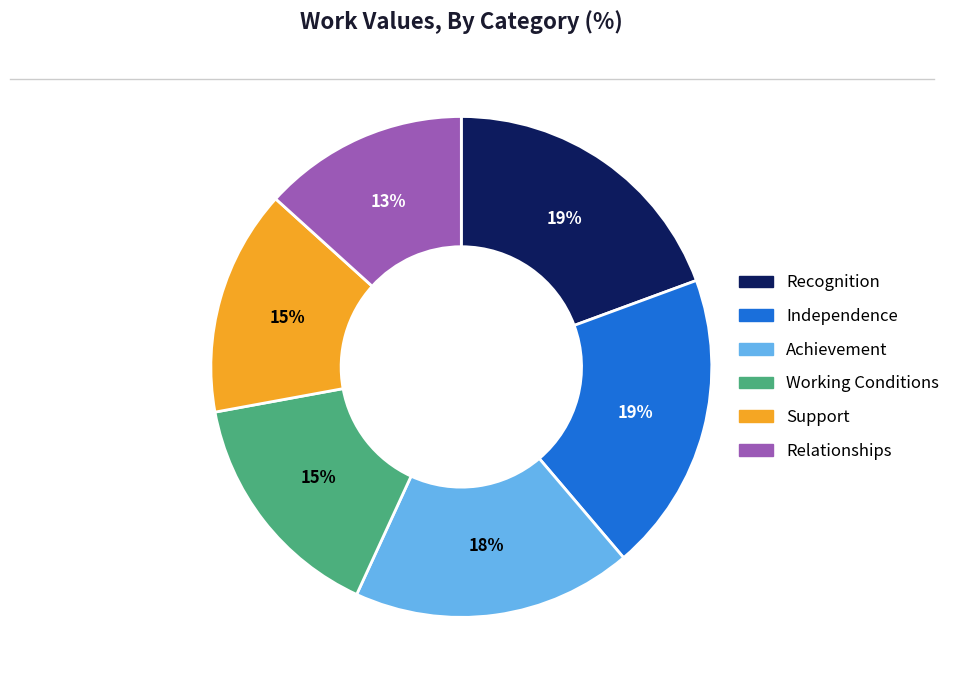

Which category has the smallest portion of the pie?

Relationships